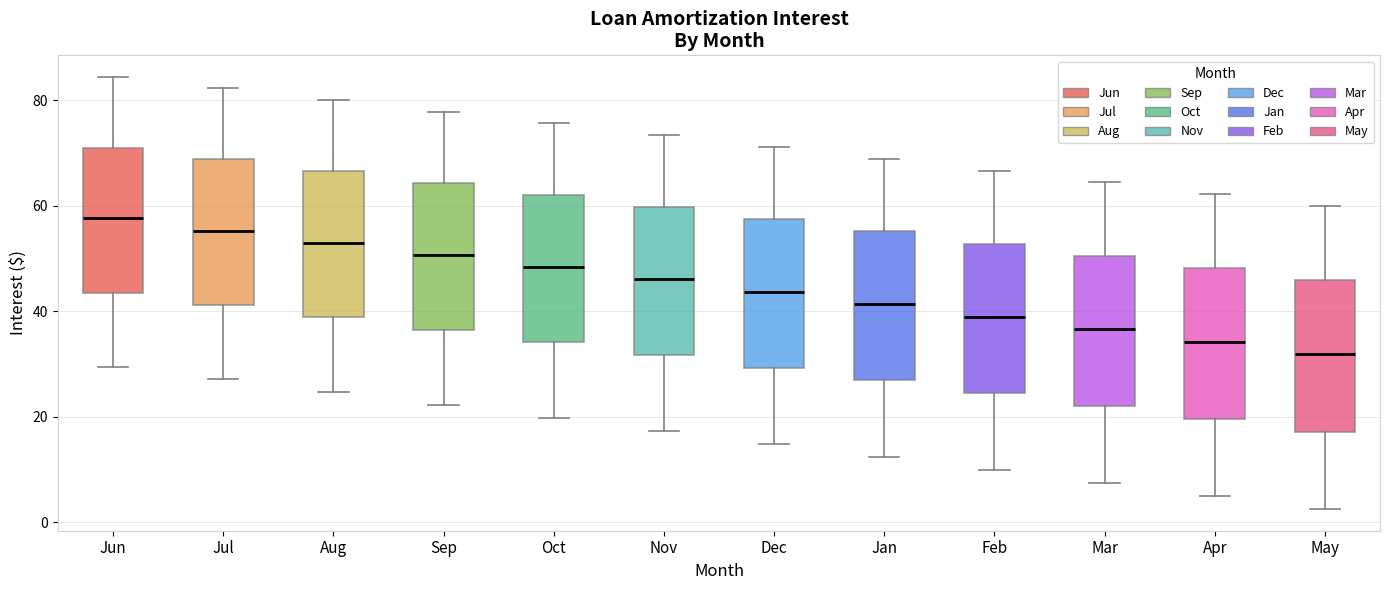

Where does the upper whisker of the box for Sep end on the y-axis? The values are not printed on the chart, so give them approximately, as read against the axis.

78